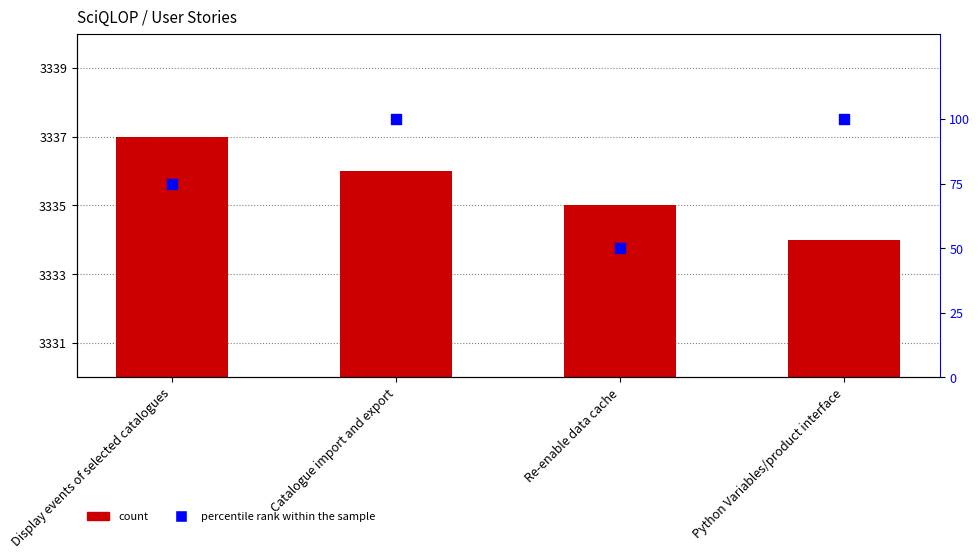

At how many categories does at least one series exceed 2937?

4